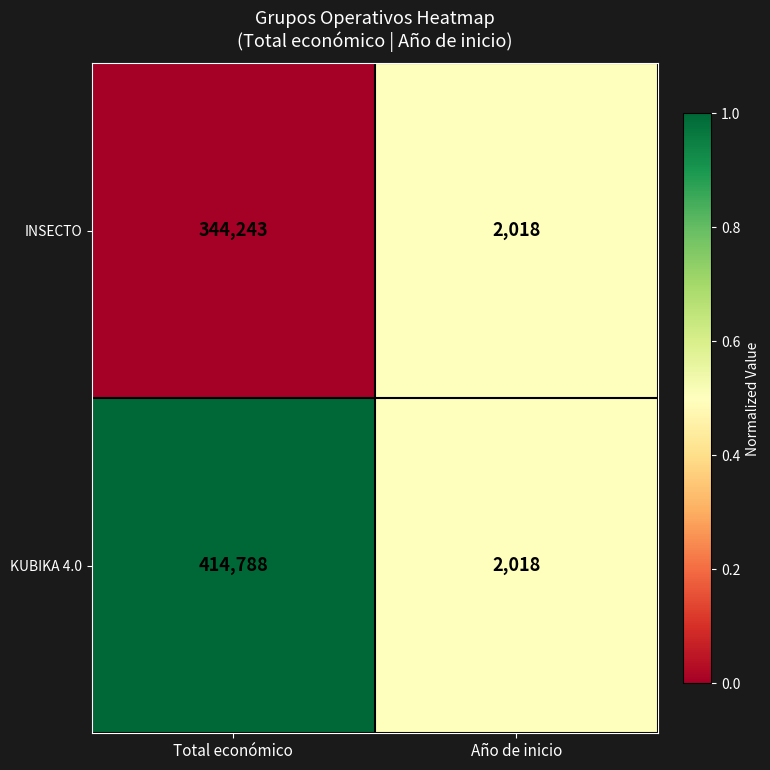

Reading left to right, transcribe all the data shown in this chart.

INSECTO: Total económico=344243	Año de inicio=2018
KUBIKA 4.0: Total económico=414788	Año de inicio=2018